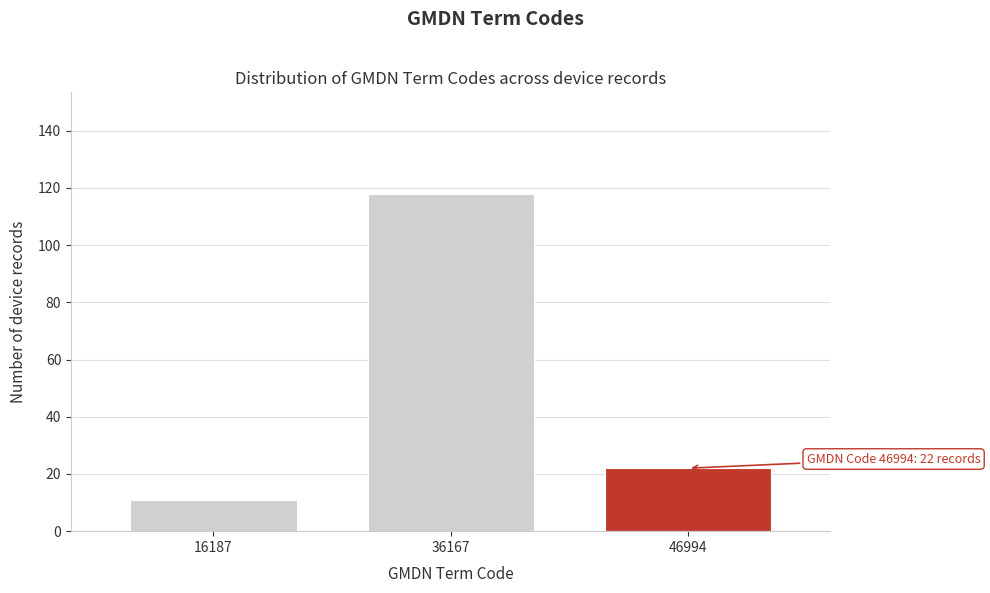

Reading left to right, what are all the values shown in this chart?

11	118	22